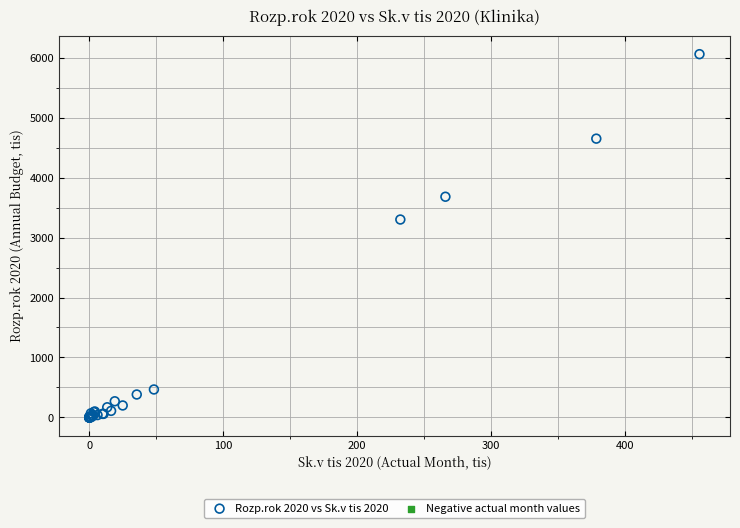

What Y value in the scatter plot is closest to 3028?

3300.0